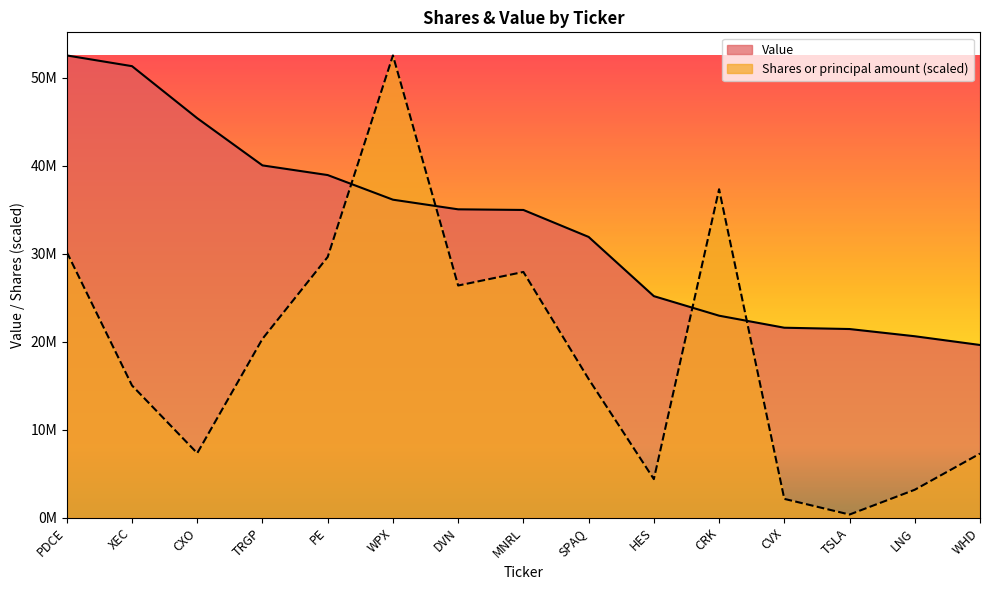

What is the smallest value displayed?

356122.6